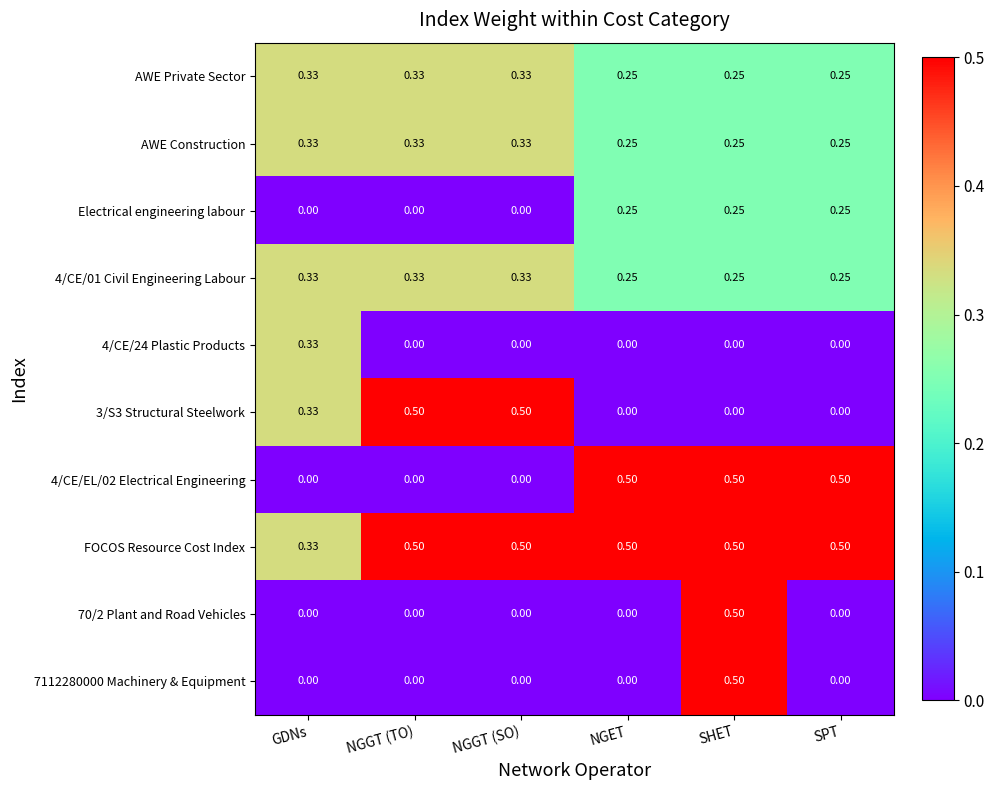

Which series has the largest total across all categories?

FOCOS Resource Cost Index